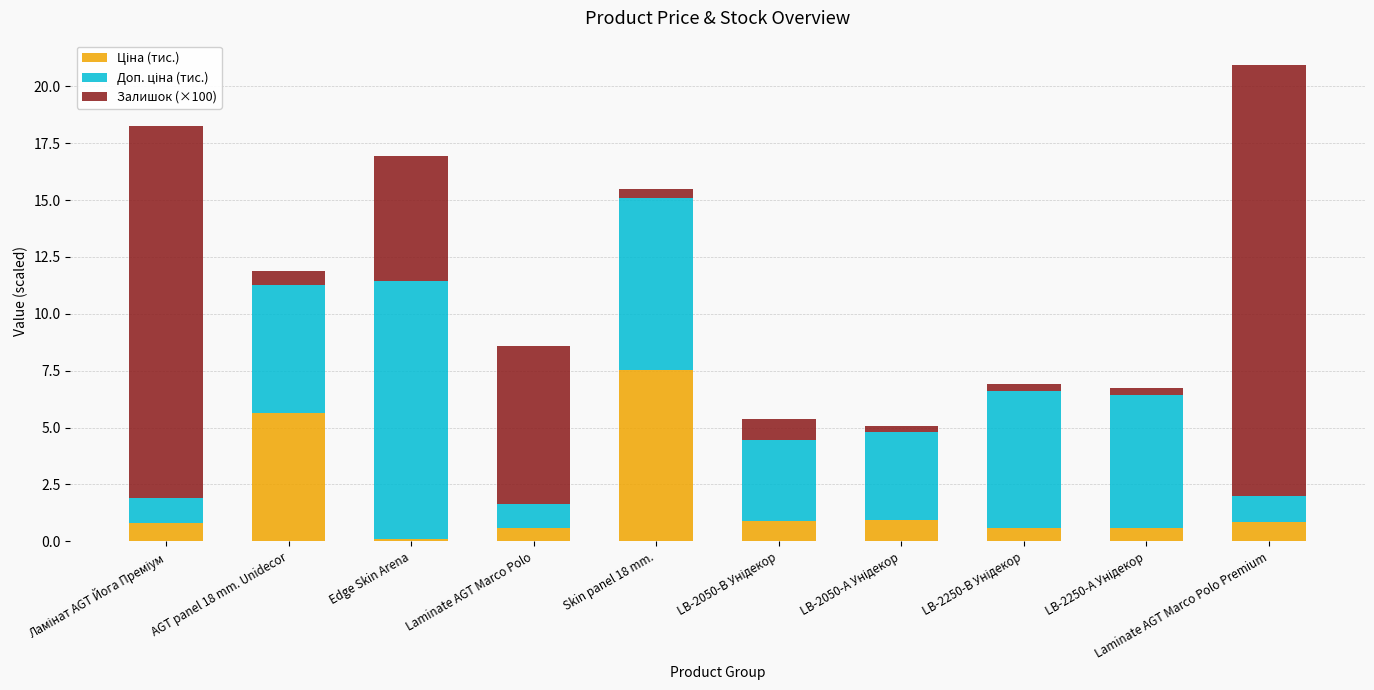

At which category is the sum across all series the highest?

Laminate AGT Marco Polo Premium